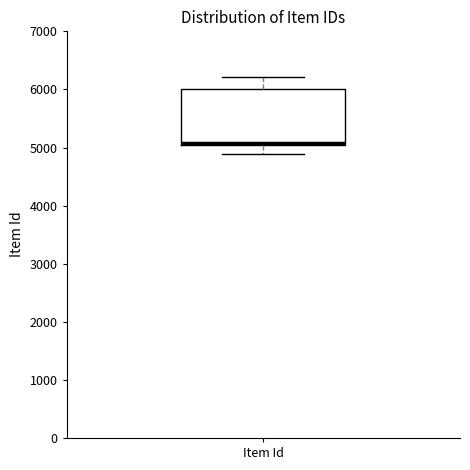

Where is the upper edge of the box for Item Id on the y-axis? The values are not printed on the chart, so give them approximately, as read against the axis.

6000